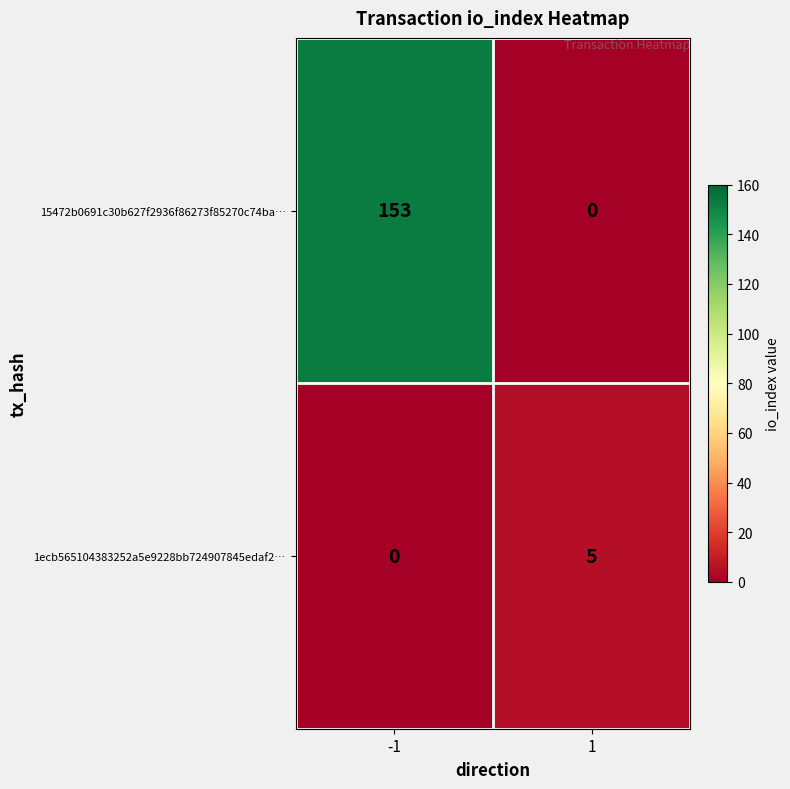

How many values in 1ecb565104383252a5e9228bb724907845edaf2… are above zero?

1